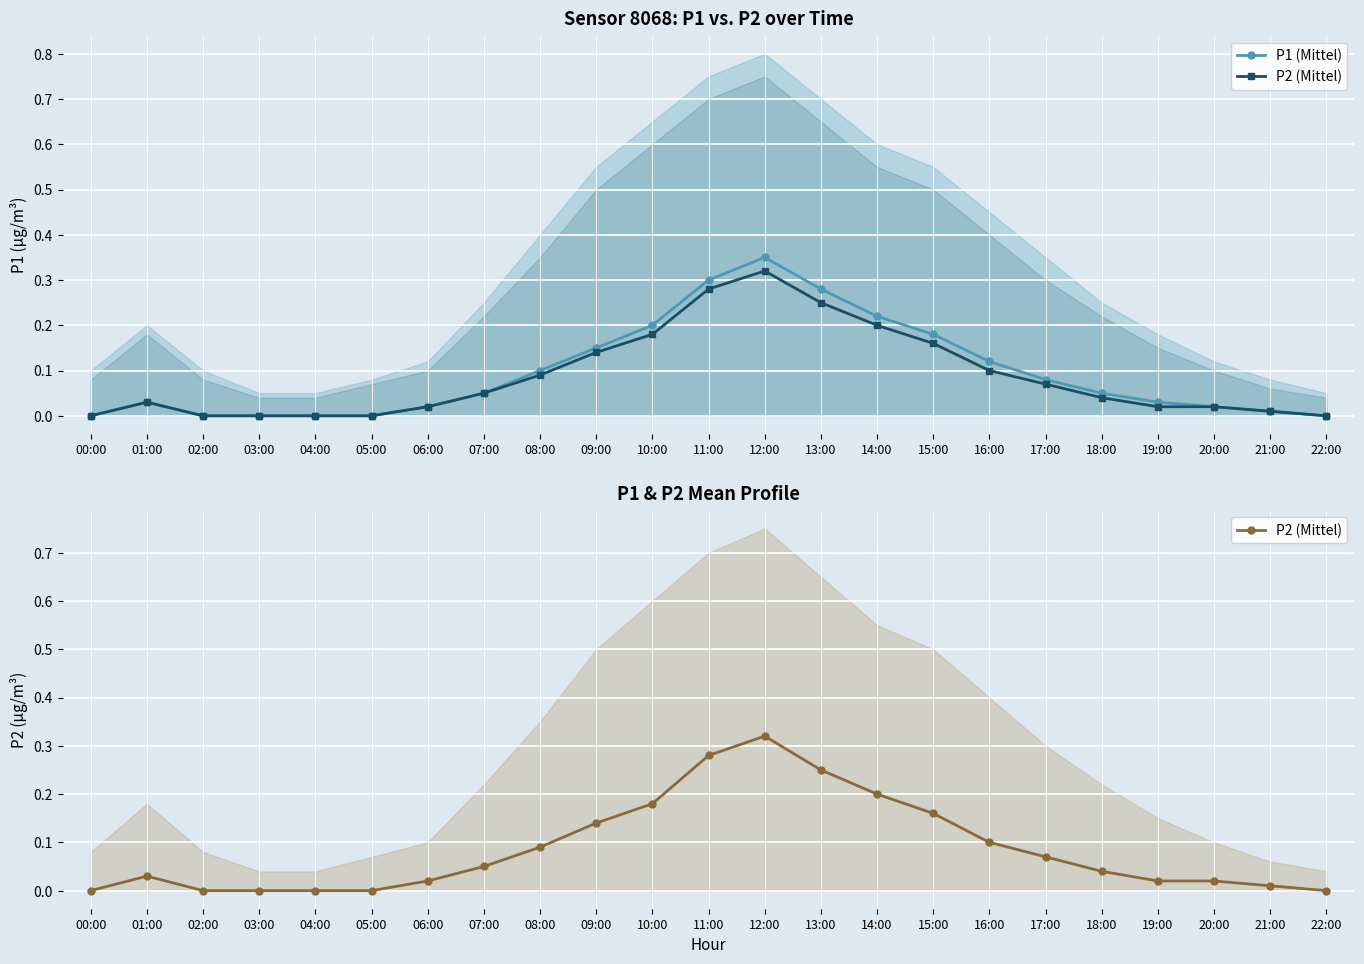

The P2 (Mittel) series shows 0.2 at 14:00. True or false?

True